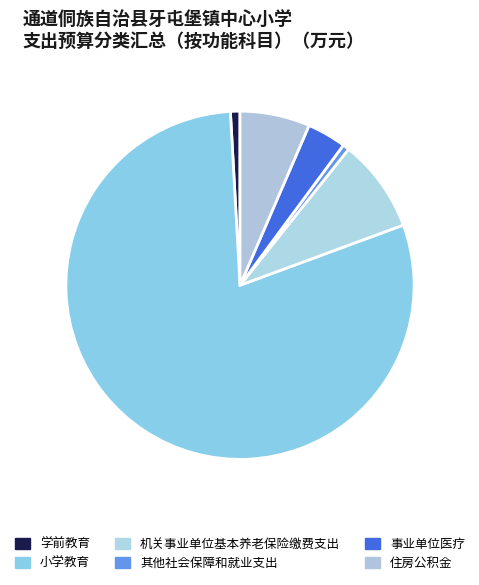

Does 小学教育 account for over 50% of the chart?

Yes